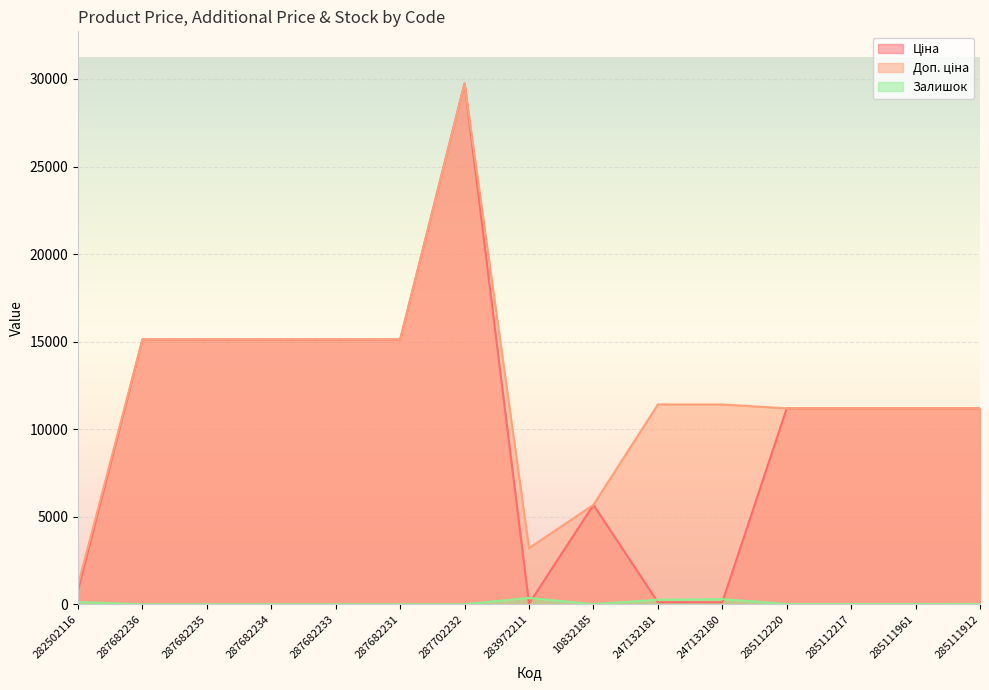

What position from the right is 285111912?

1